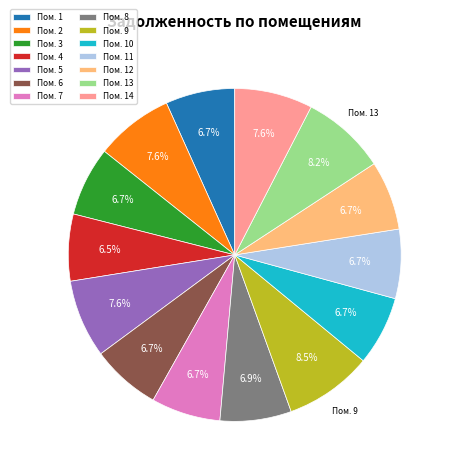

Between Пом. 5 and Пом. 7, which is larger?

Пом. 5